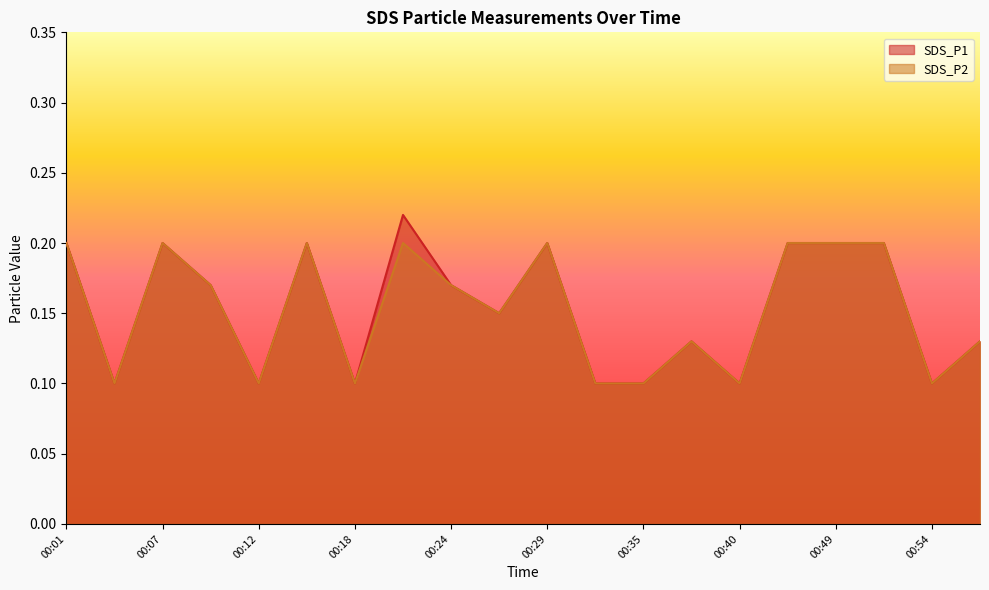

How many SDS_P2 values are between 0 and 1?

20